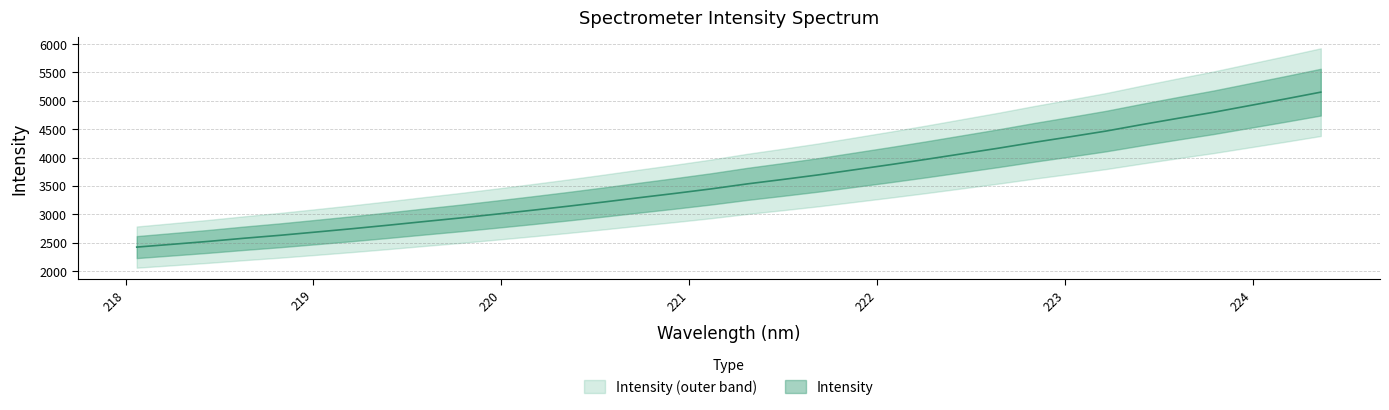

Is it true that the value at 14 is 1019.3?

False